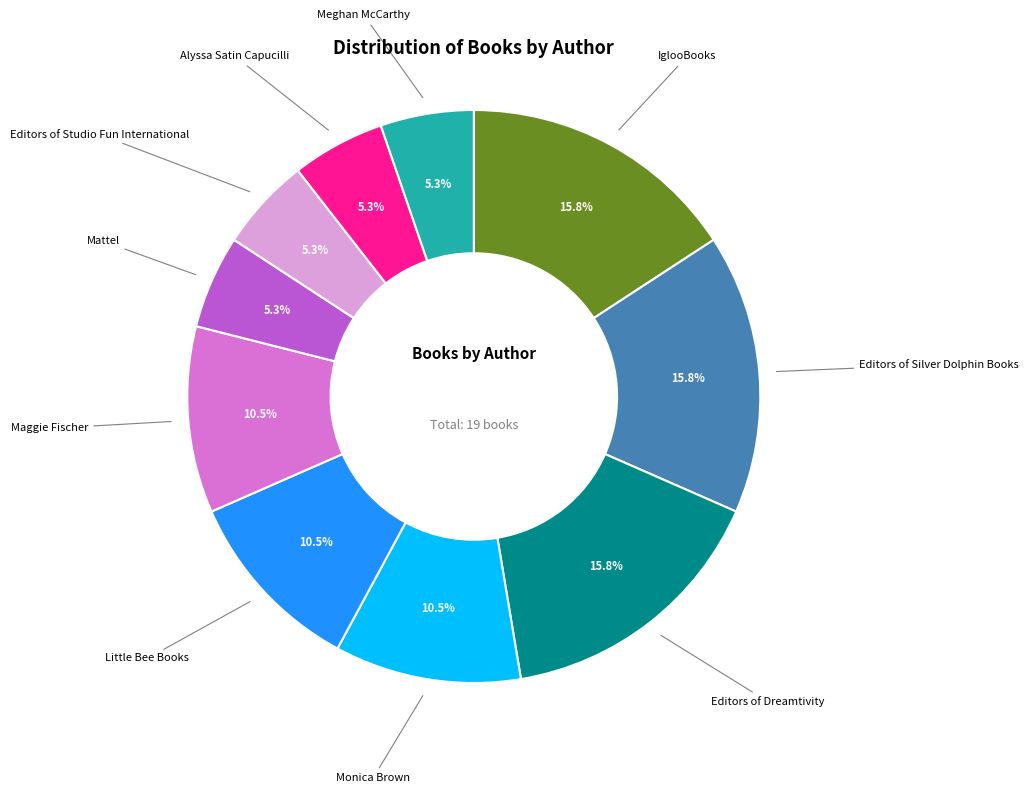

Is there a majority slice in this chart?

No